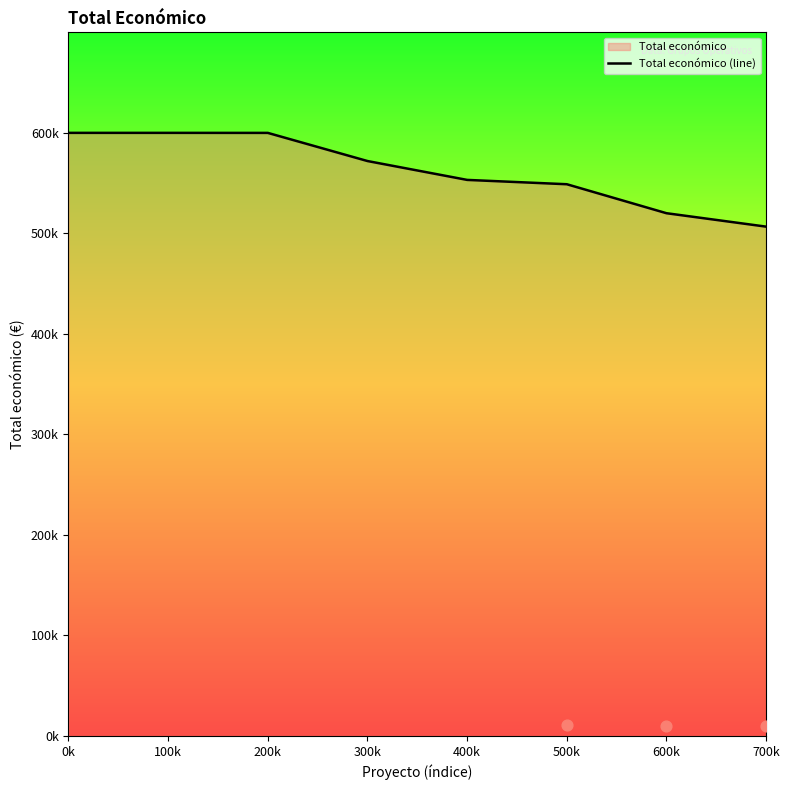

What is the change in value from 500k to 600k?

-28827